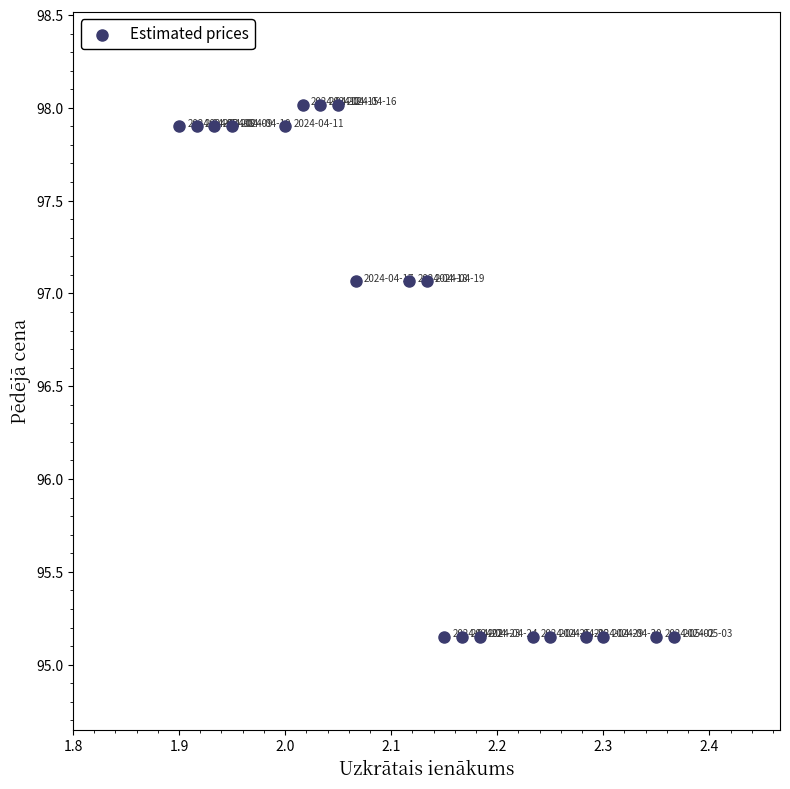

What is the range of X values (max minus min)?

0.5